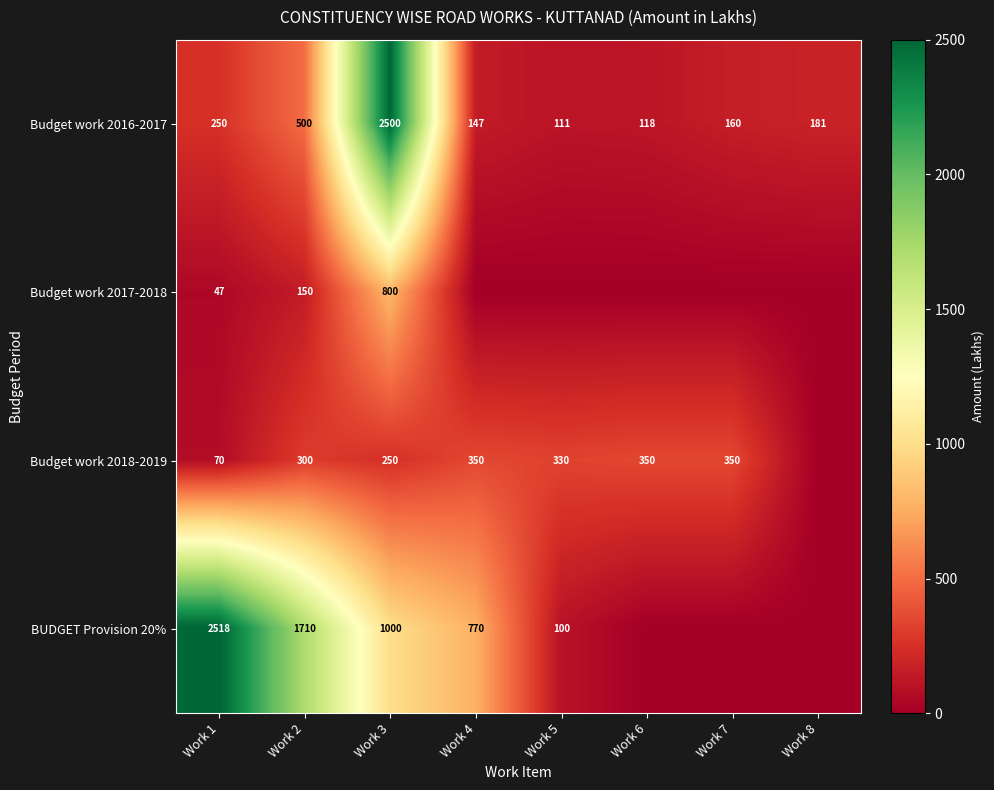

What is the difference between the Budget work 2016-2017 values at Work 5 and Work 2?

389